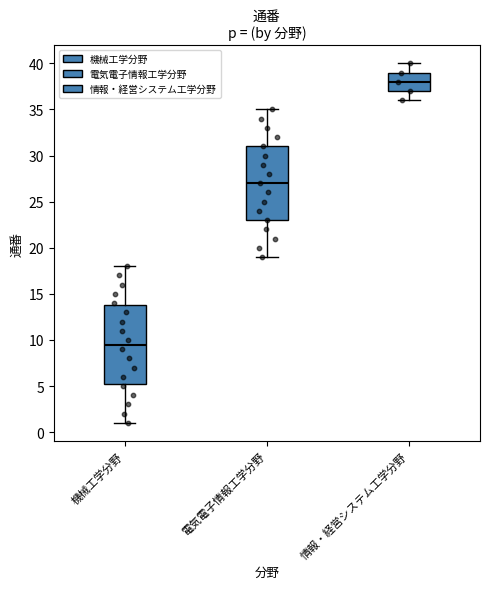

Comparing the boxes themselves (not the whiskers), which one is the tallest?

機械工学分野